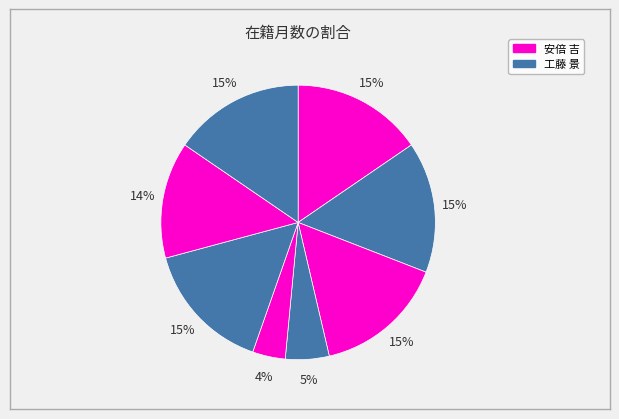

Is there a majority slice in this chart?

No